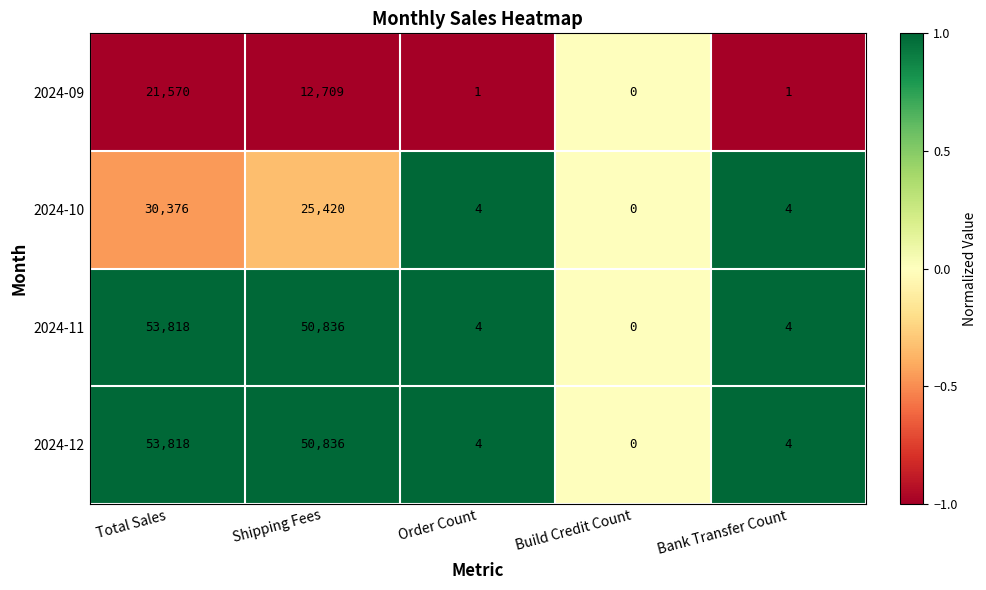

What is the minimum value shown in the chart?

0